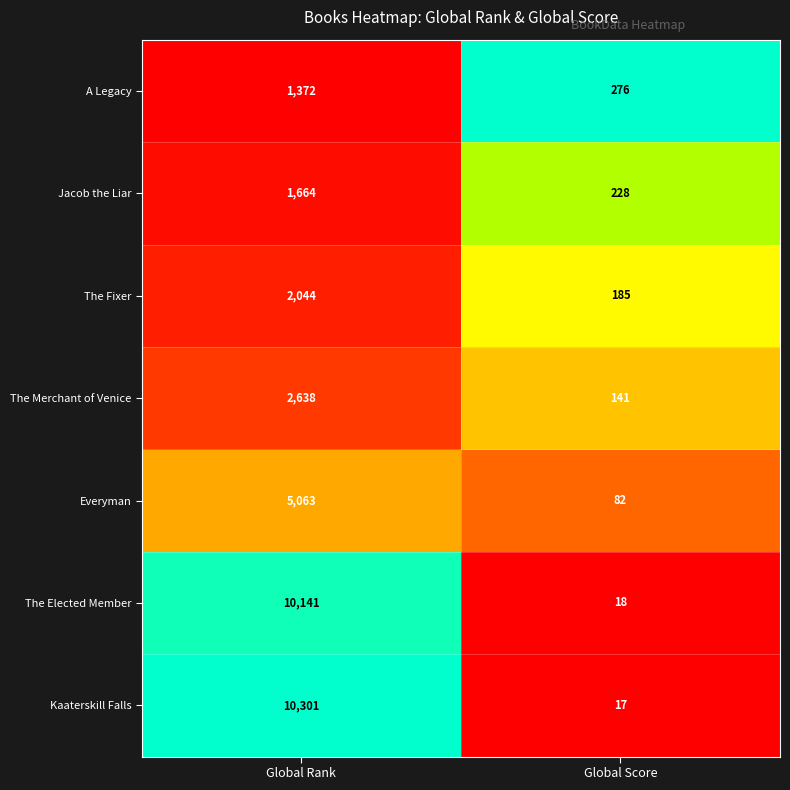

The Kaaterskill Falls series shows 17 at Global Score. True or false?

True